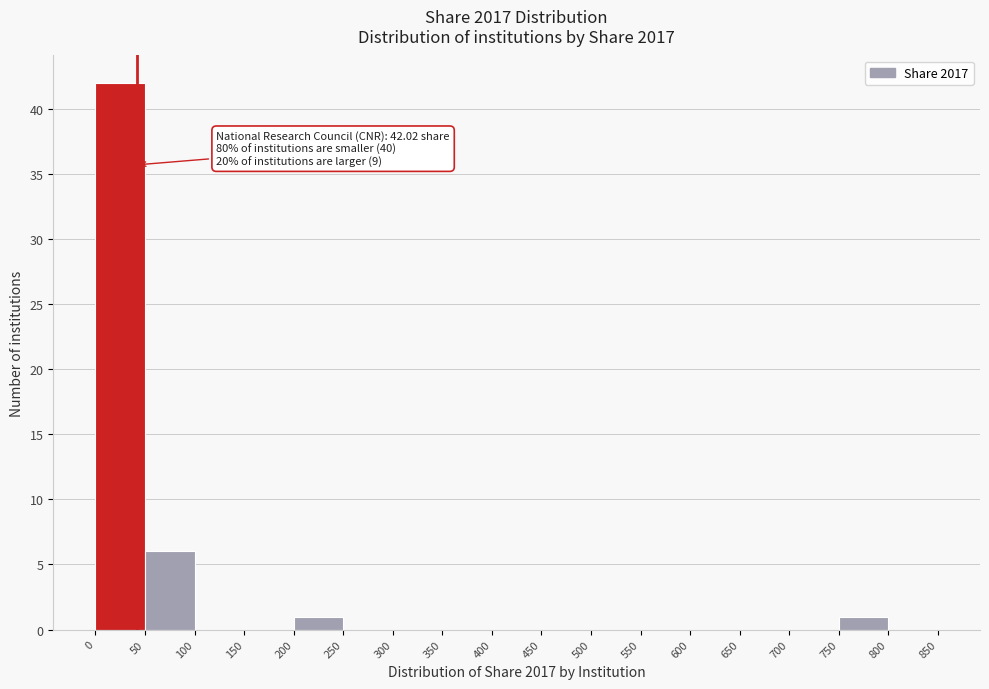

Over which range of the x-axis is the bar tallest?

0 to 50